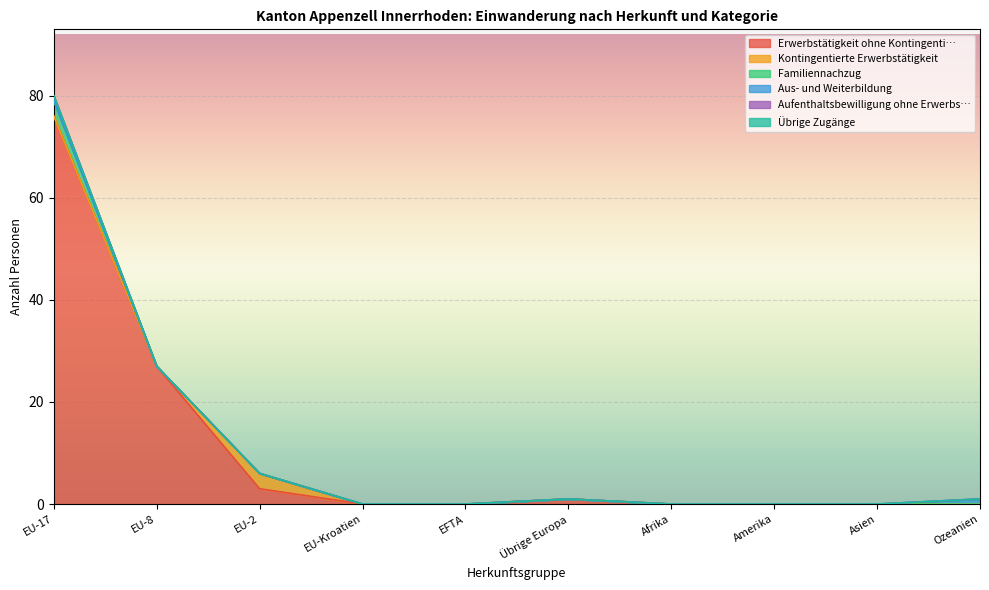

Is the value of Aus- und Weiterbildung at EU-2 greater than the value of Kontingentierte Erwerbstätigkeit at Übrige Europa?

No